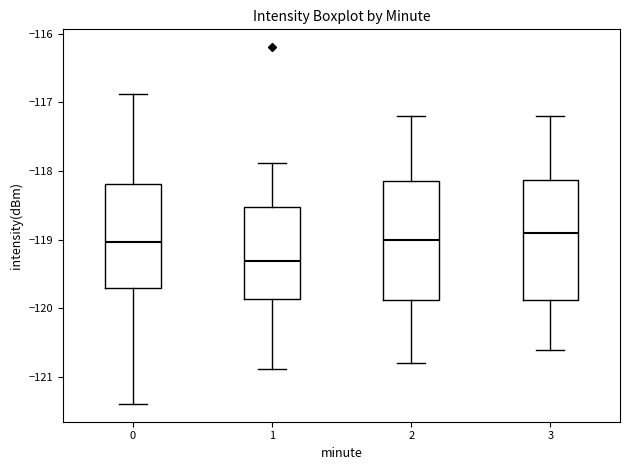

Reading left to right, read every box against the y-axis: the position of its median line, the range the box covers, and the ends of its whiskers. The values are not printed on the chart, so give them approximately, as read against the axis.

0: median -119.0, box -119.7 to -118.2, whiskers -121.4 to -116.9
1: median -119.3, box -119.9 to -118.5, whiskers -120.9 to -117.9
2: median -119.0, box -119.9 to -118.1, whiskers -120.8 to -117.2
3: median -118.9, box -119.9 to -118.1, whiskers -120.6 to -117.2